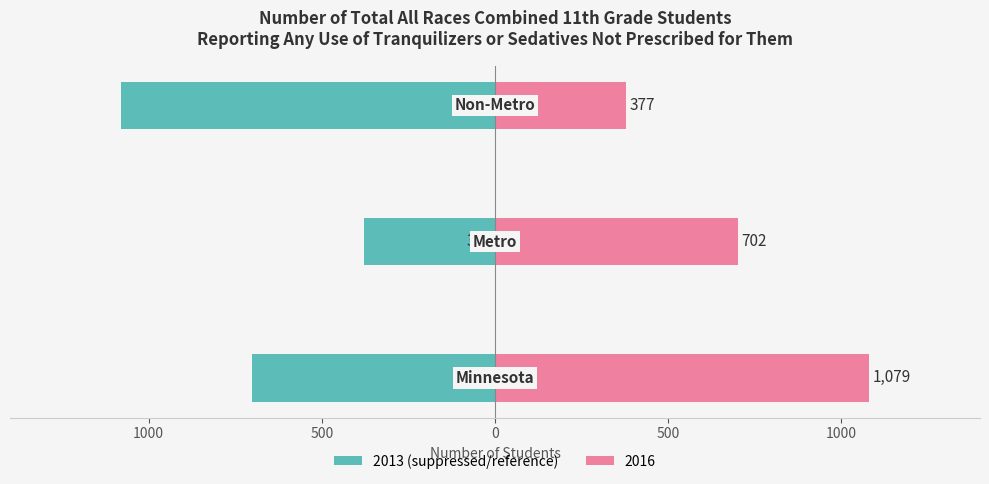

The chart shows a value of -477 at 1500. True or false?

False